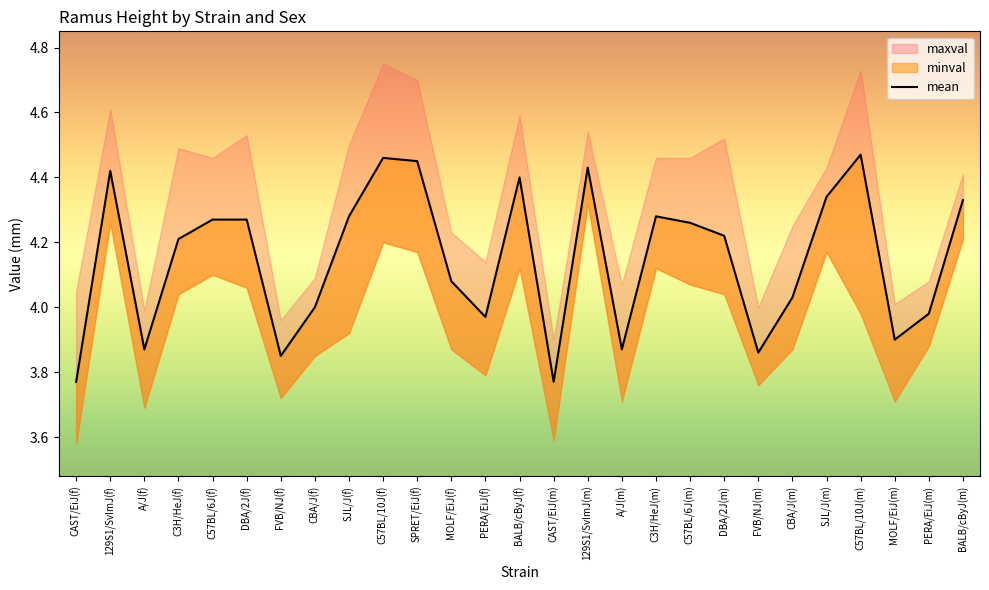

Does the chart have visible grid lines?

No